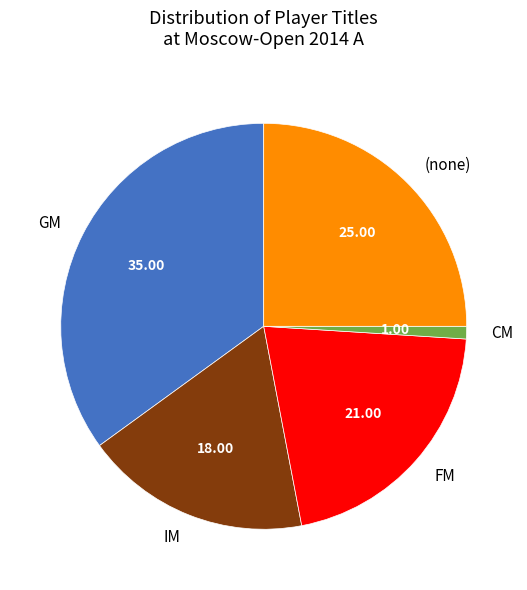

Is there a majority slice in this chart?

No